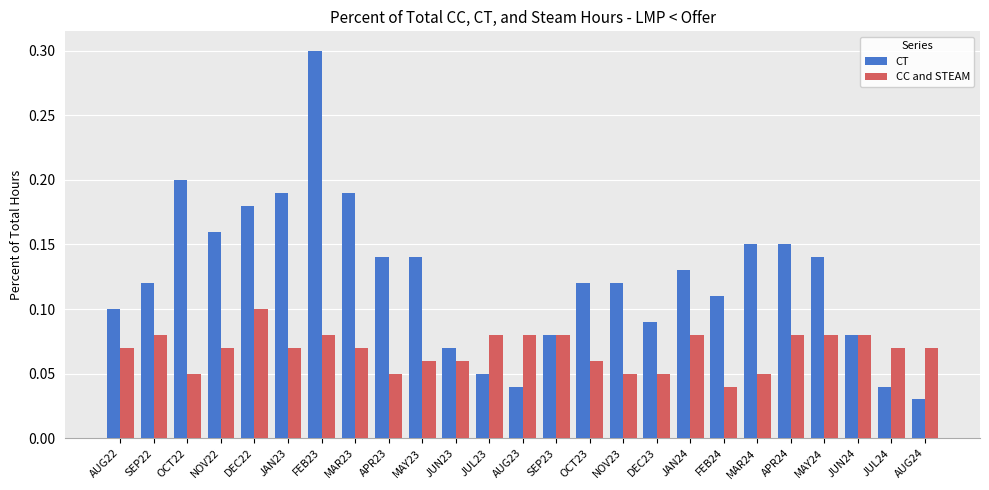

At how many categories does at least one series exceed 0?

25